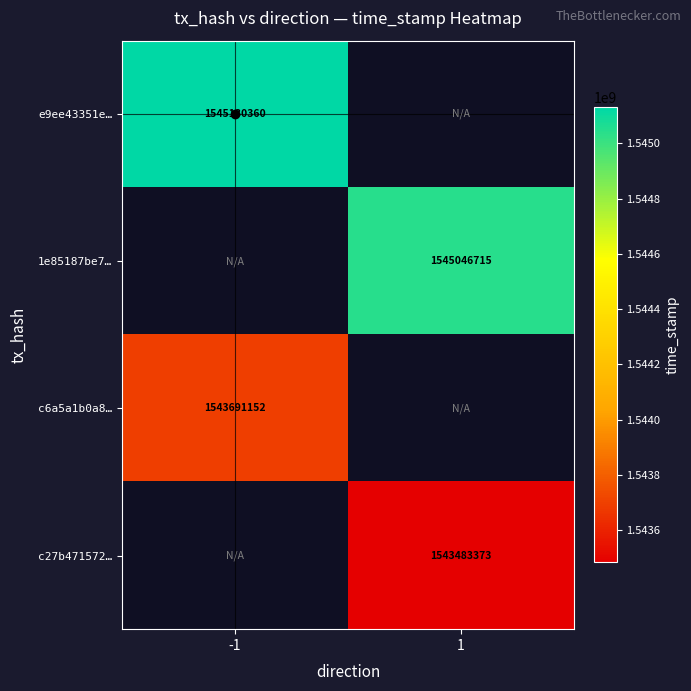

True or false: c27b471572… has a value of 1073588039 at 1.

False